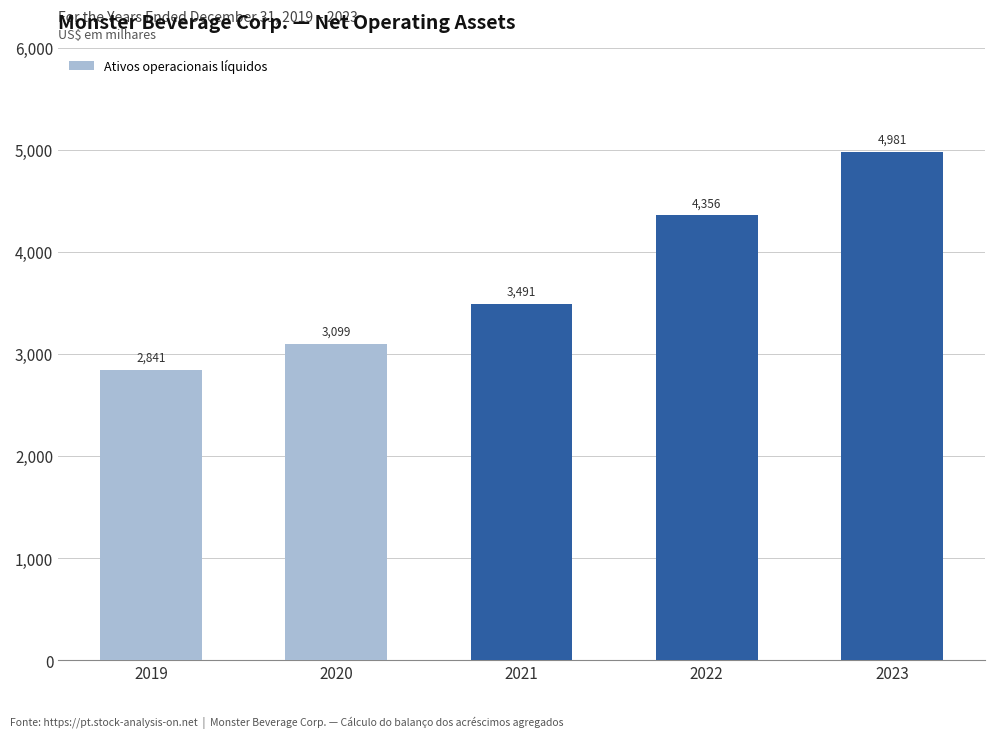

What is the value of the 3rd bar from the left?

3491763